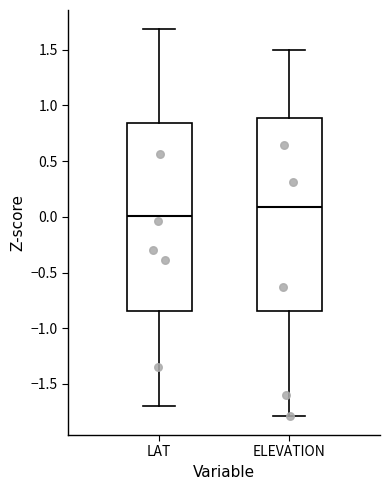

Where is the upper edge of the box for LAT on the y-axis? The values are not printed on the chart, so give them approximately, as read against the axis.

0.85